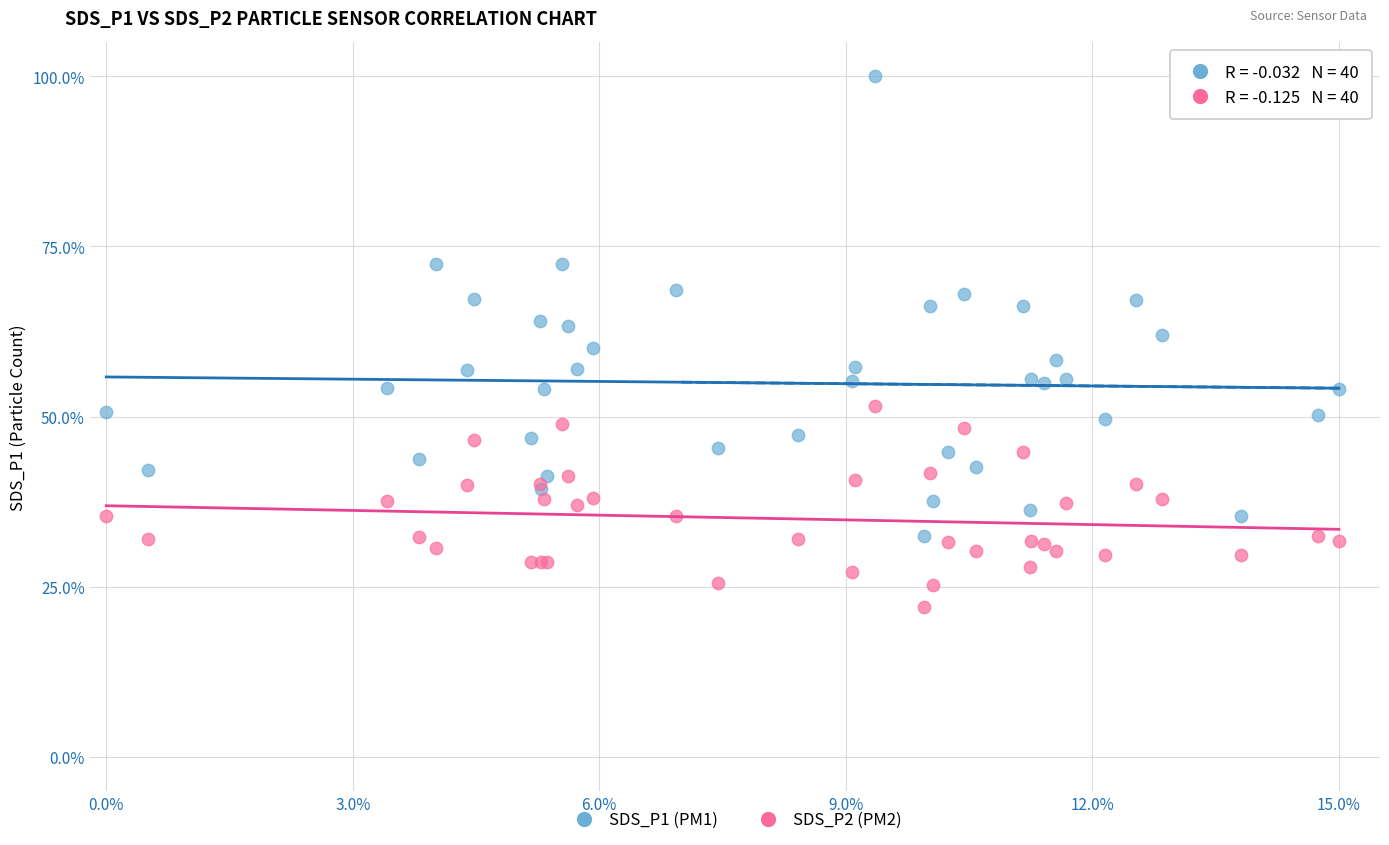

Which series contains the highest Y value?

SDS_P1 (PM1)